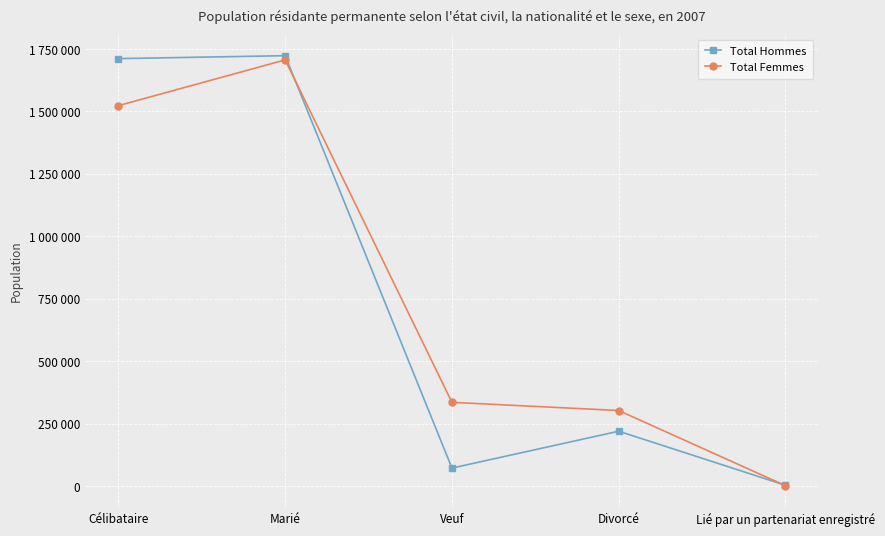

Does the chart have visible grid lines?

Yes